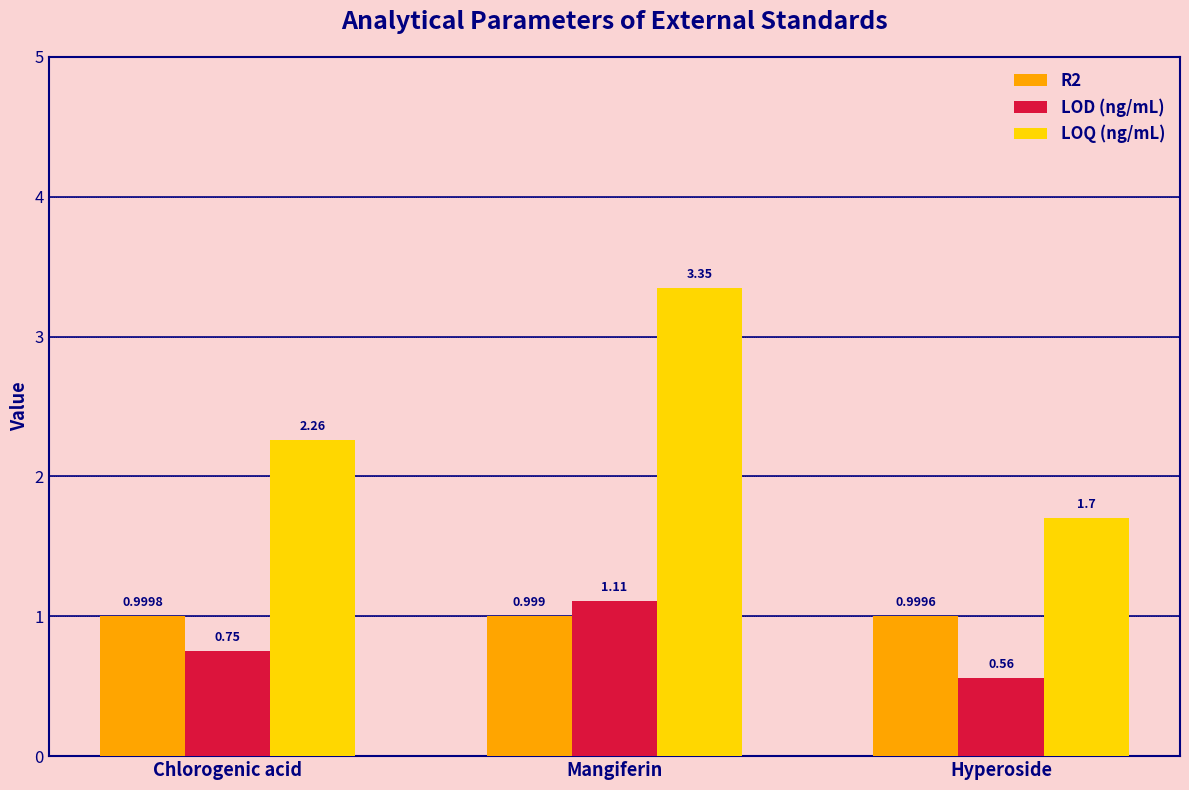

Which series has the widest spread of values?

LOQ (ng/mL)